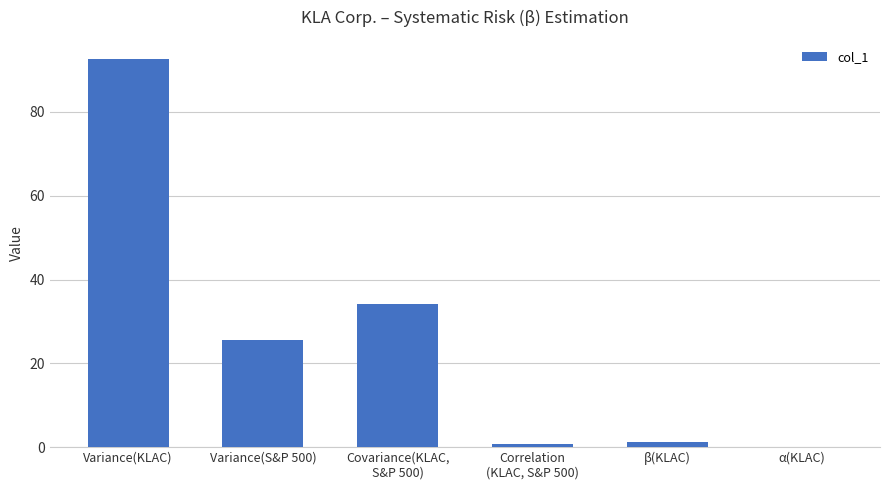

Is it true that the value at Variance(KLAC) is 63.4?

False